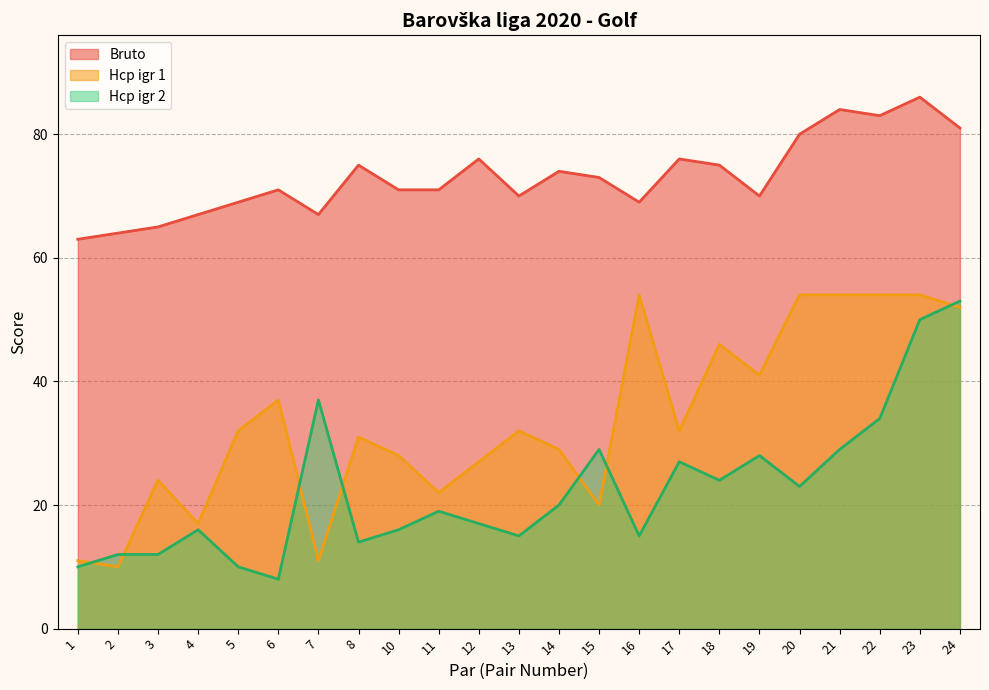

How many data points are above 71?

11